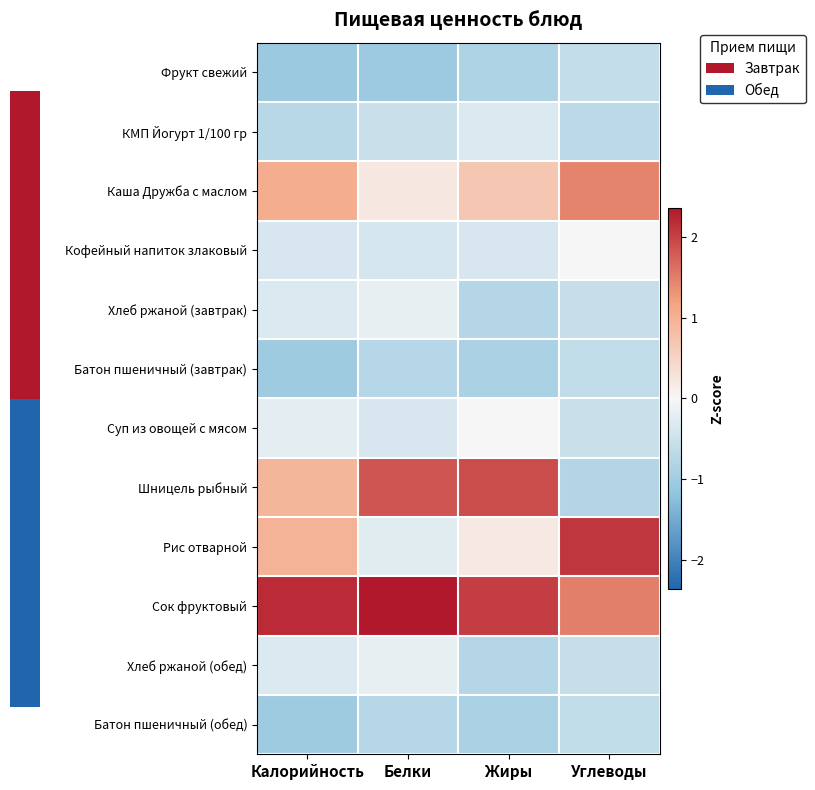

Which series has the largest total across all categories?

Сок фруктовый